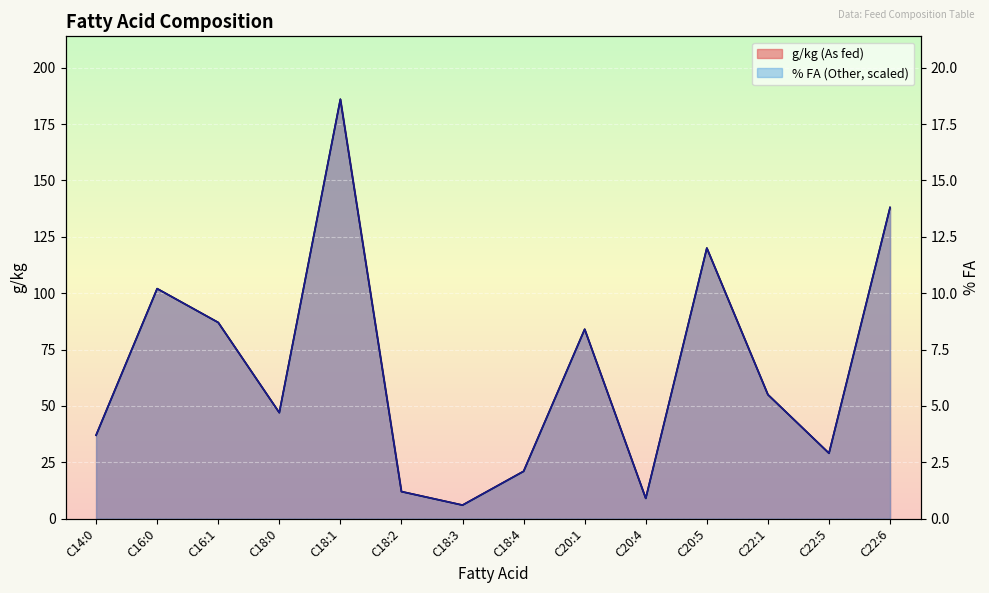

True or false: % FA (Other) and g/kg (As fed) intersect in this chart.

False